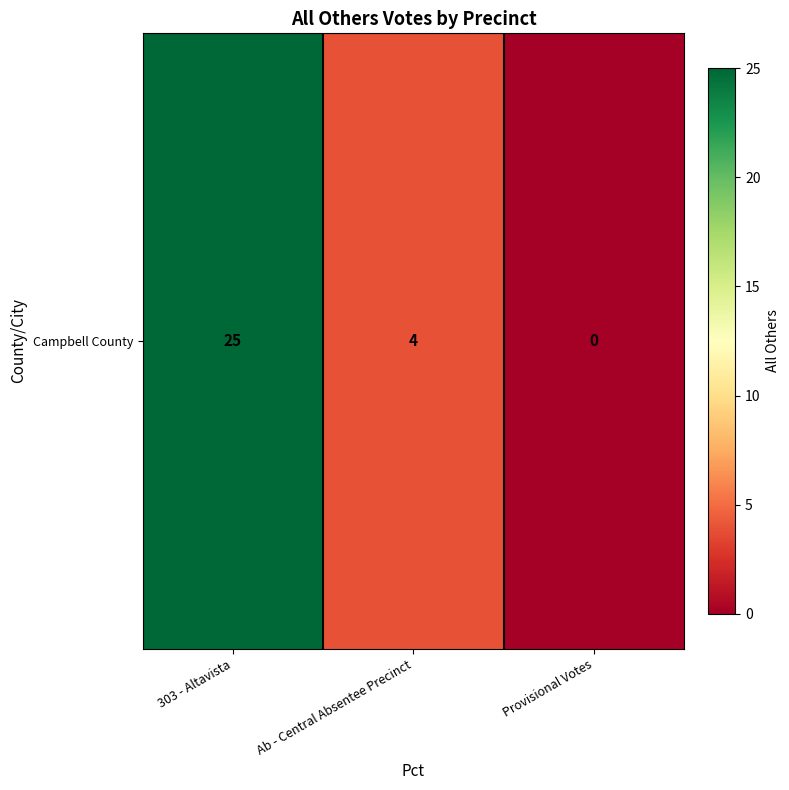

Approximately how many times larger is the value at 303 - Altavista compared to Ab - Central Absentee Precinct?

6.2